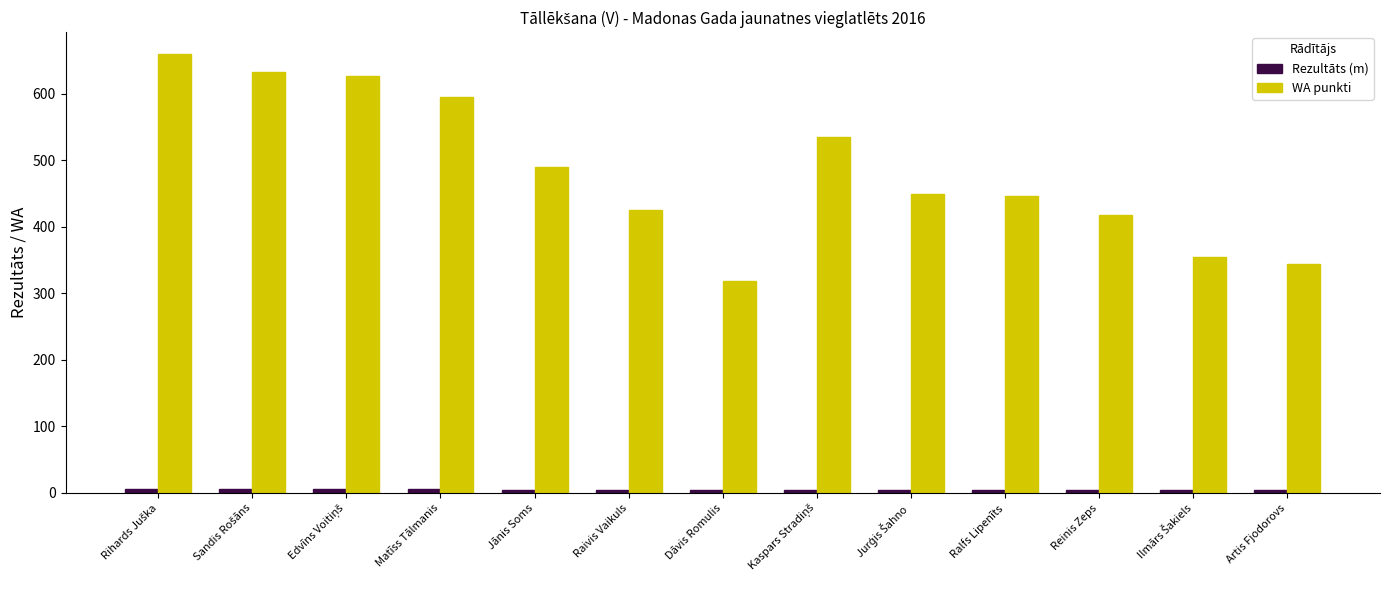

What is the minimum value shown in the chart?

4.1